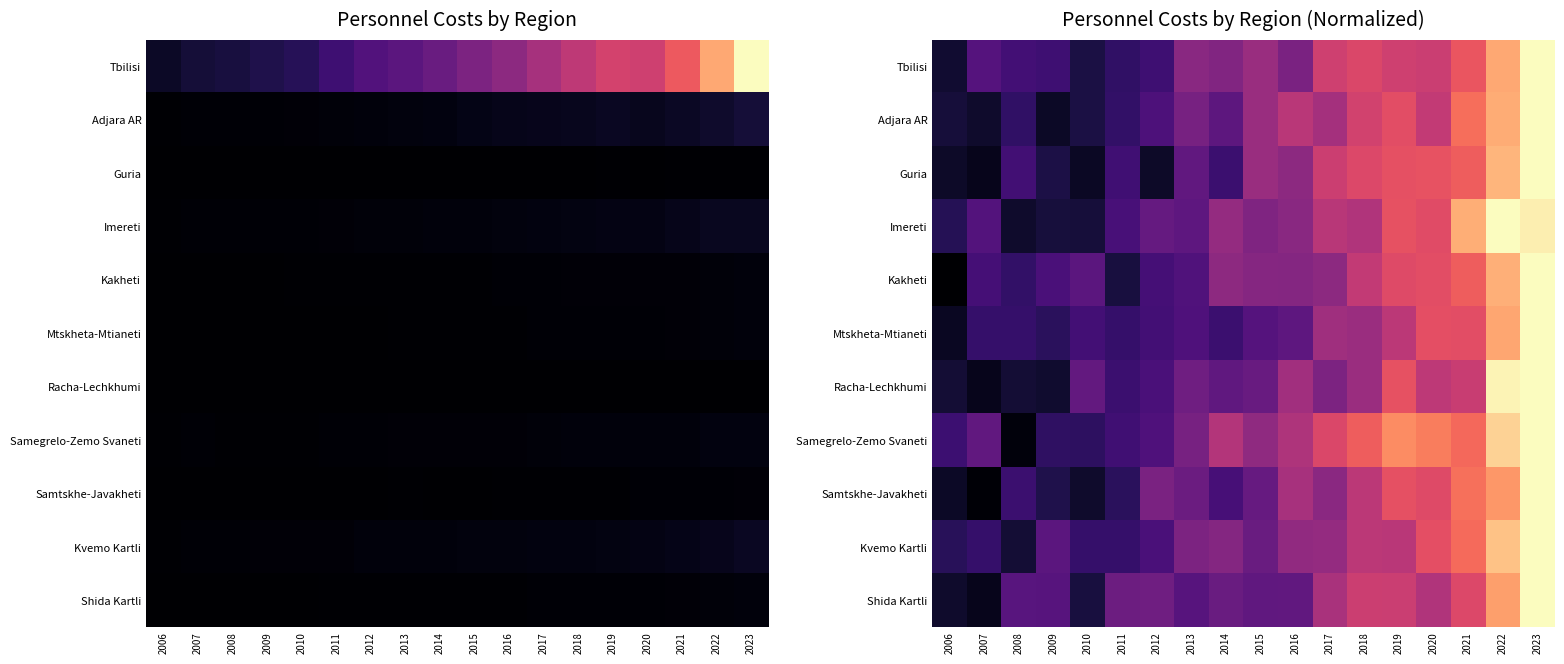

List the labels in order of Mtskheta-Mtianeti value, largest first.

2023, 2022, 2020, 2021, 2019, 2017, 2018, 2016, 2015, 2013, 2012, 2010, 2014, 2008, 2007, 2011, 2009, 2006